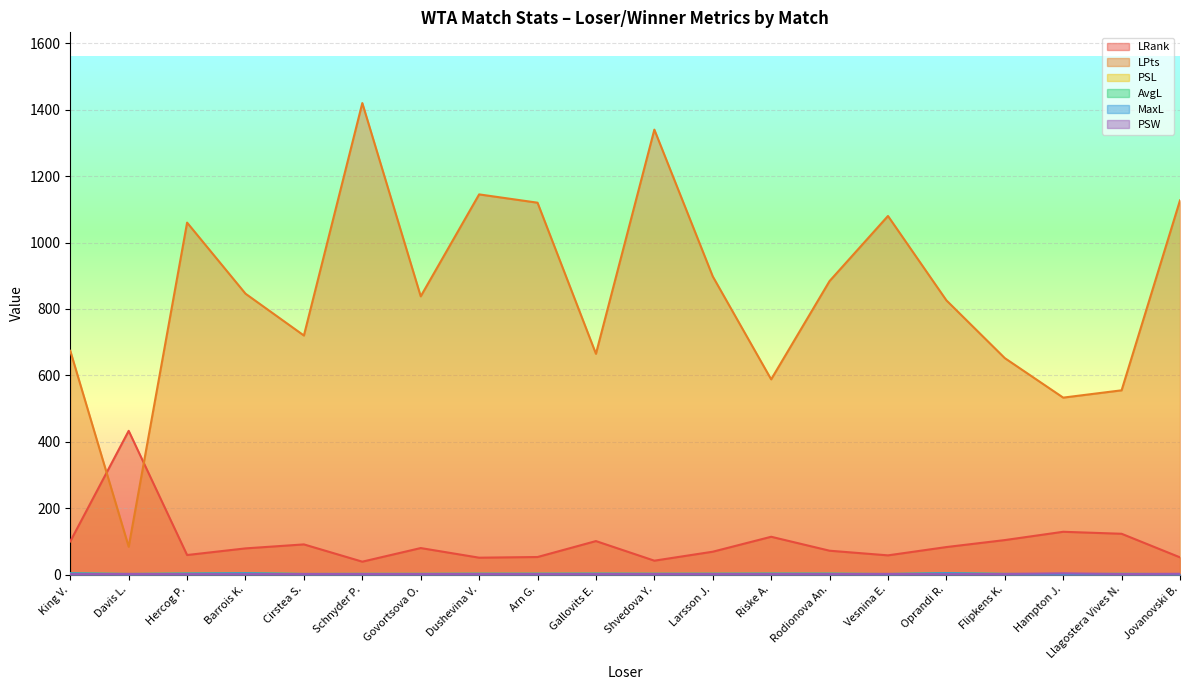

True or false: LPts and AvgL cross at least once.

False